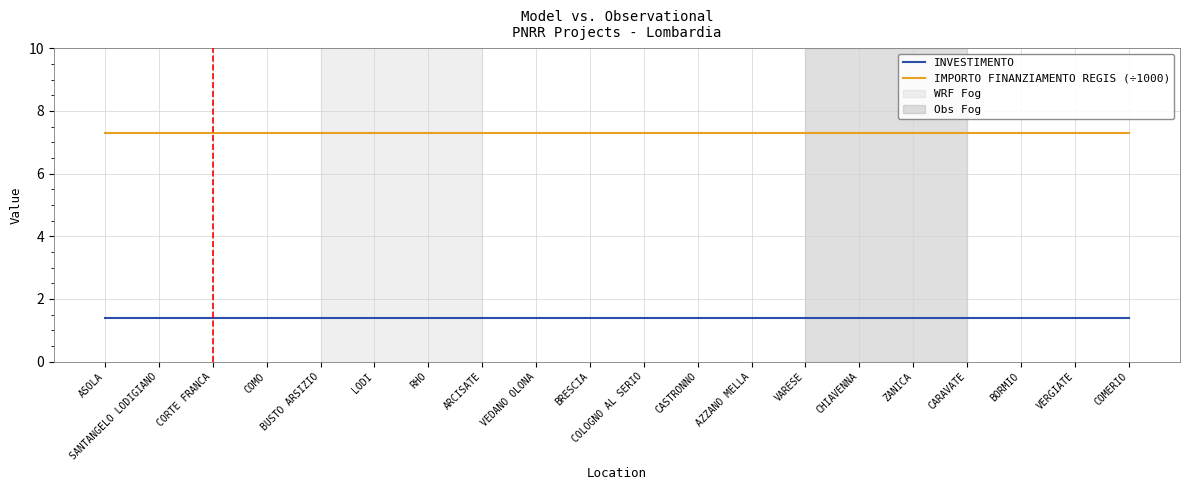

The IMPORTO FINANZIAMENTO REGIS (÷1000) series shows 1.8 at VEDANO OLONA. True or false?

False